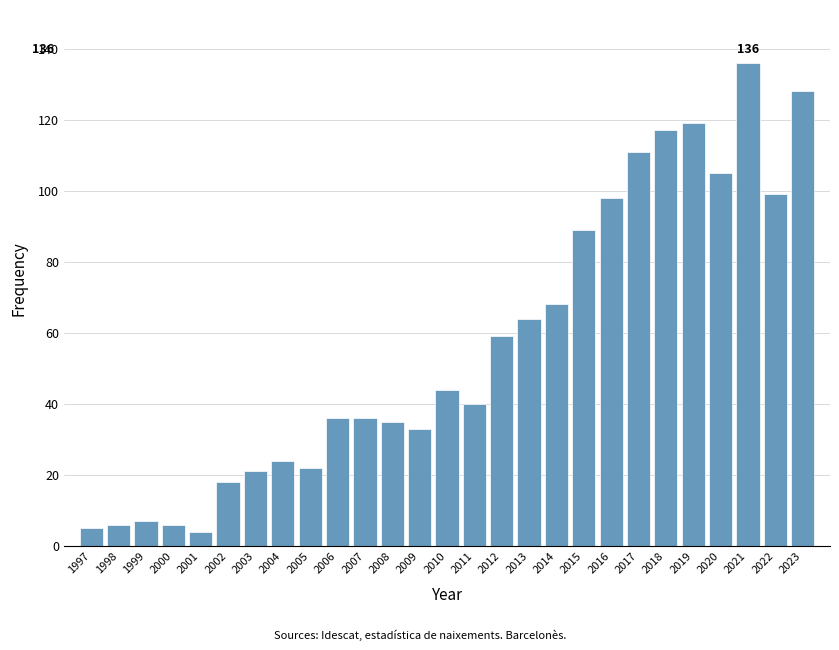

Reading right to left, what are all the values shown in this chart?

128	99	136	105	119	117	111	98	89	68	64	59	40	44	33	35	36	36	22	24	21	18	4	6	7	6	5